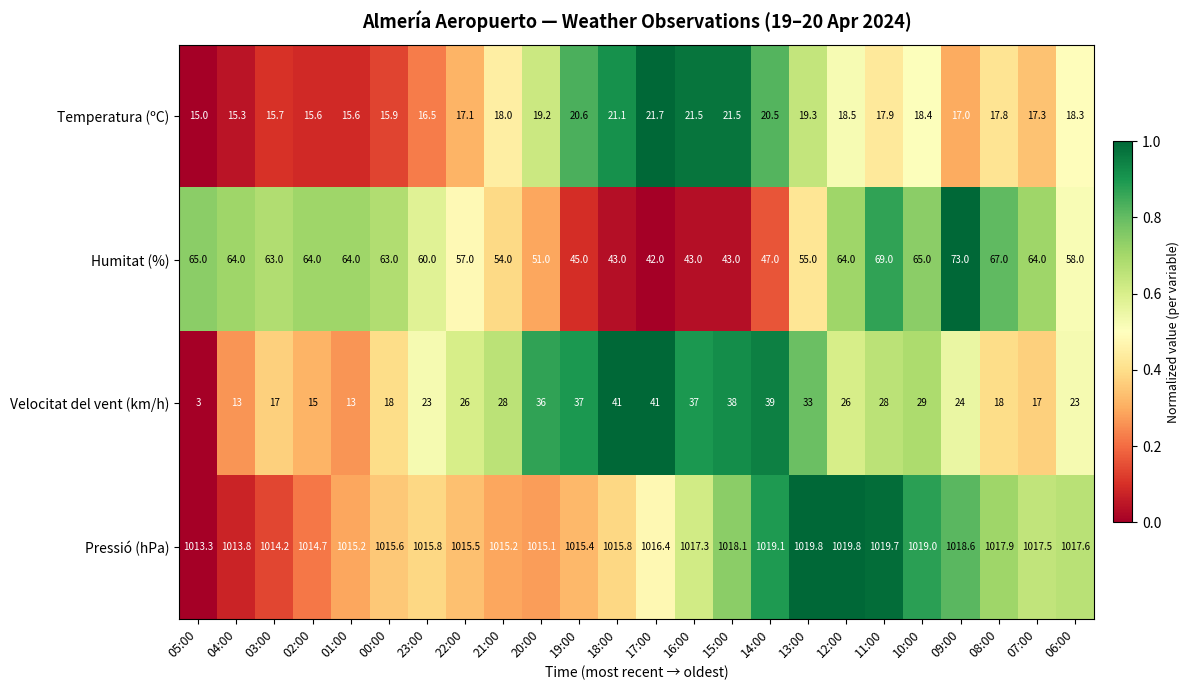

At which label is Humitat (%) closest to 57?

22:00